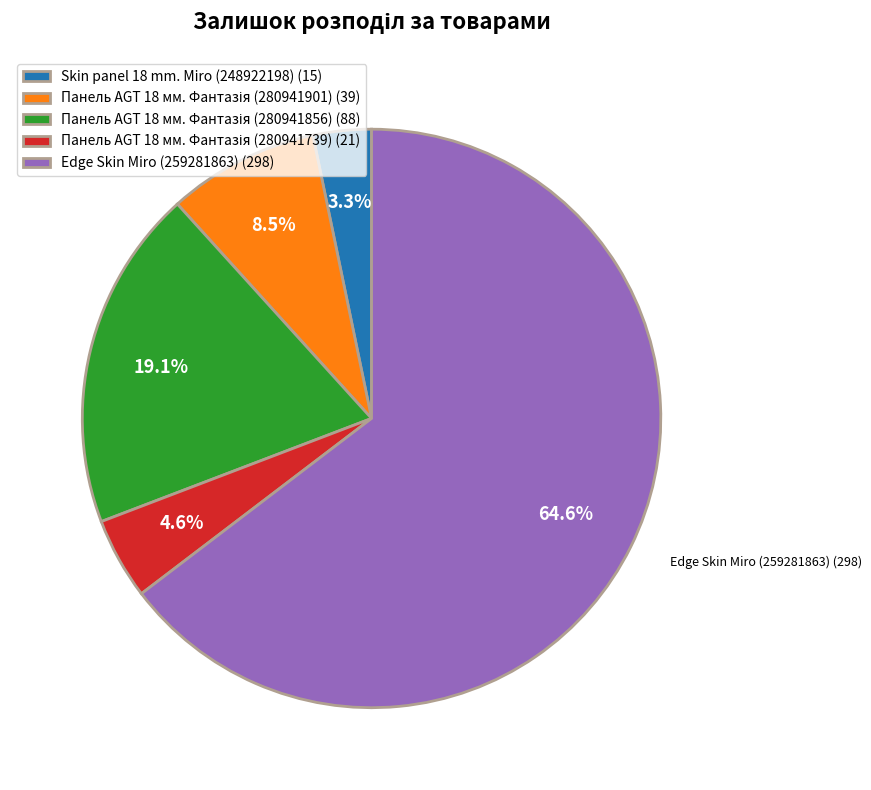

Does Edge Skin Miro (259281863) (298) account for over 50% of the chart?

Yes